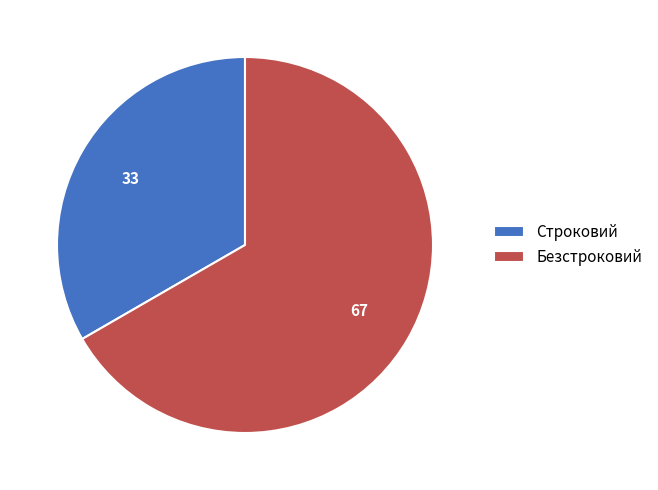

What is the smallest slice in the pie chart?

Строковий